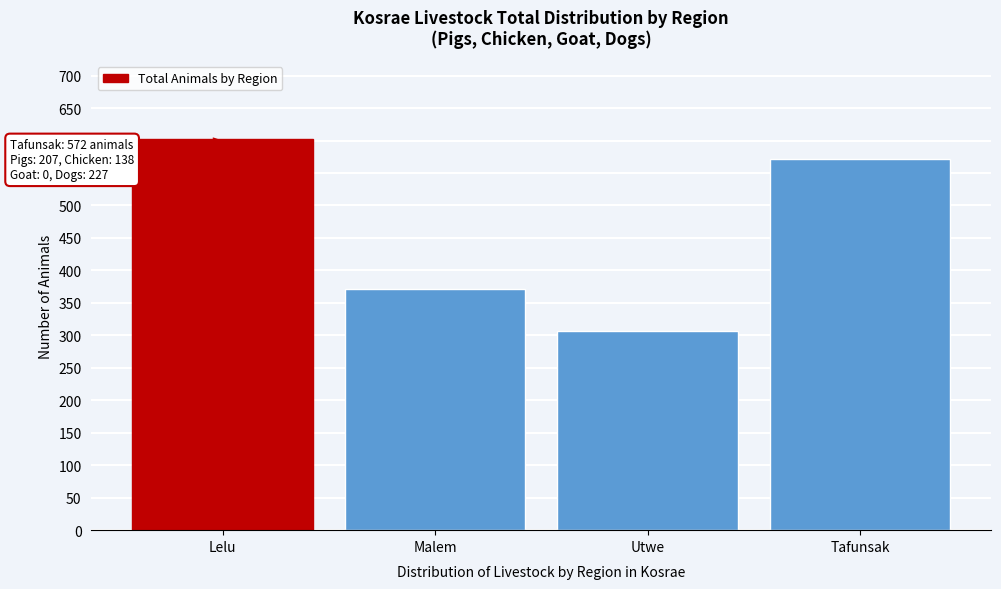

Reading left to right, transcribe all the data shown in this chart.

602	371	307	572